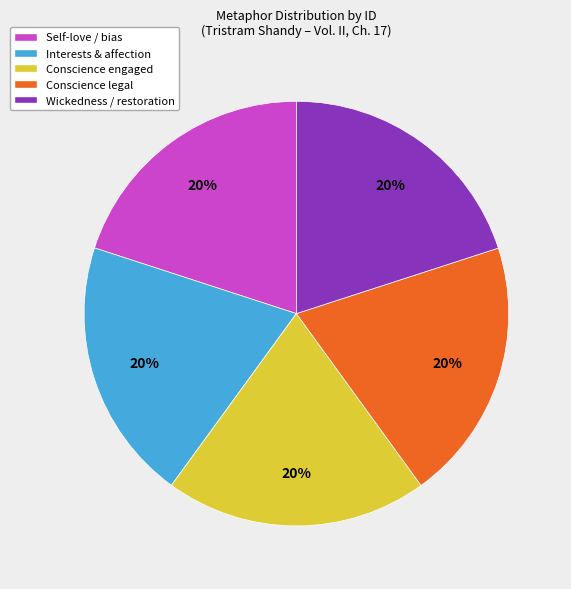

How many segments does this pie chart have?

5